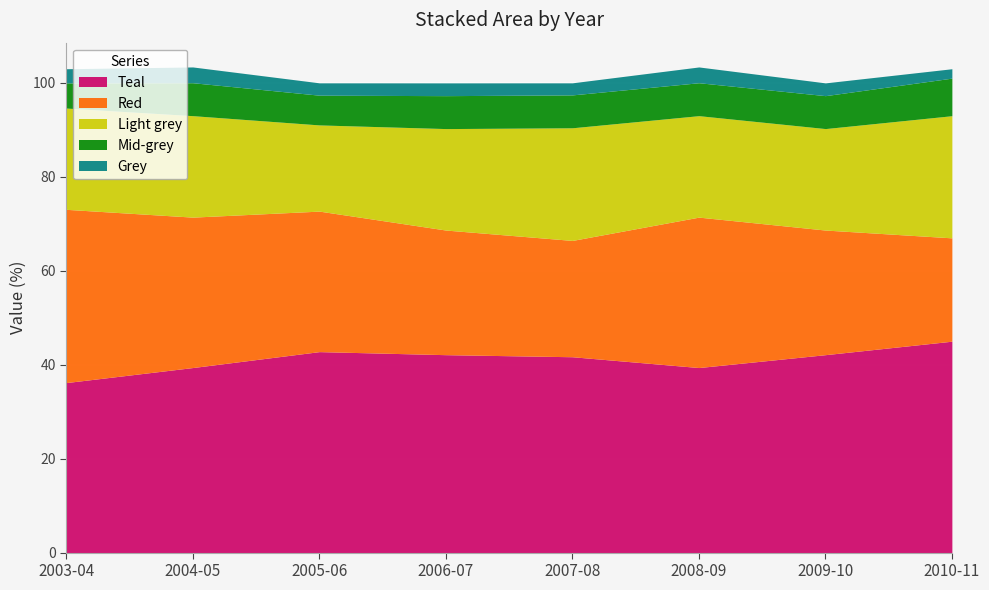

In Light grey, how many points are lower than both neighbors (excluding endpoints)?

1